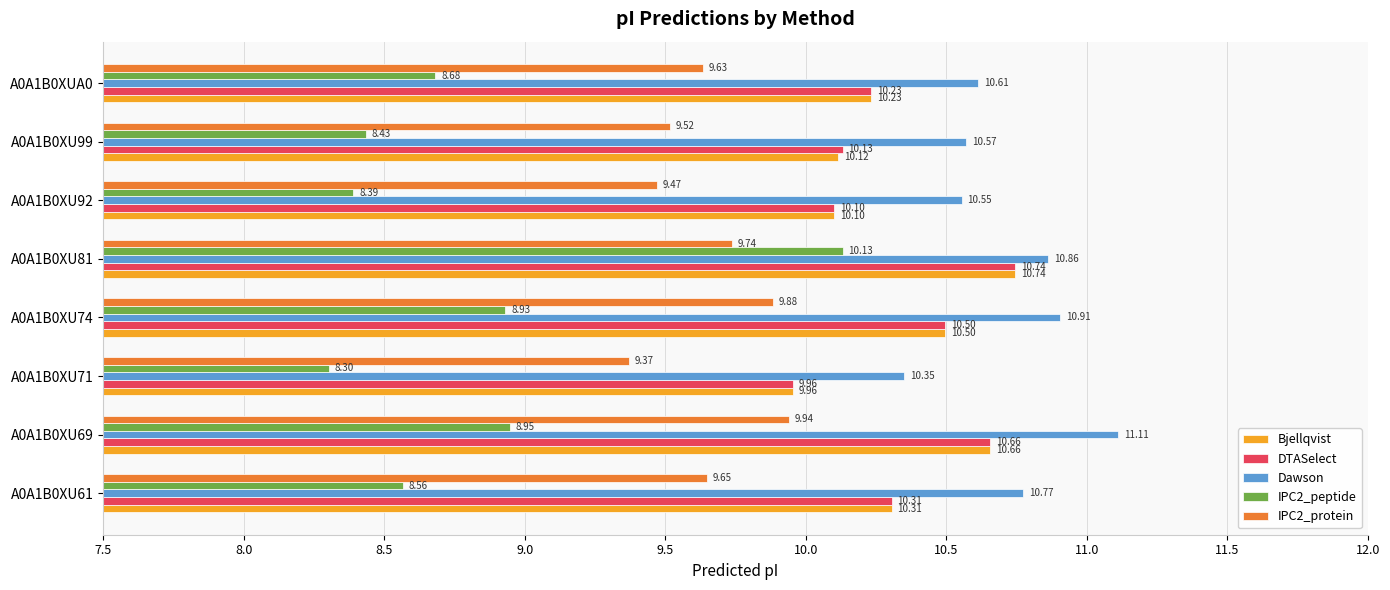

Which series has the widest spread of values?

IPC2_peptide